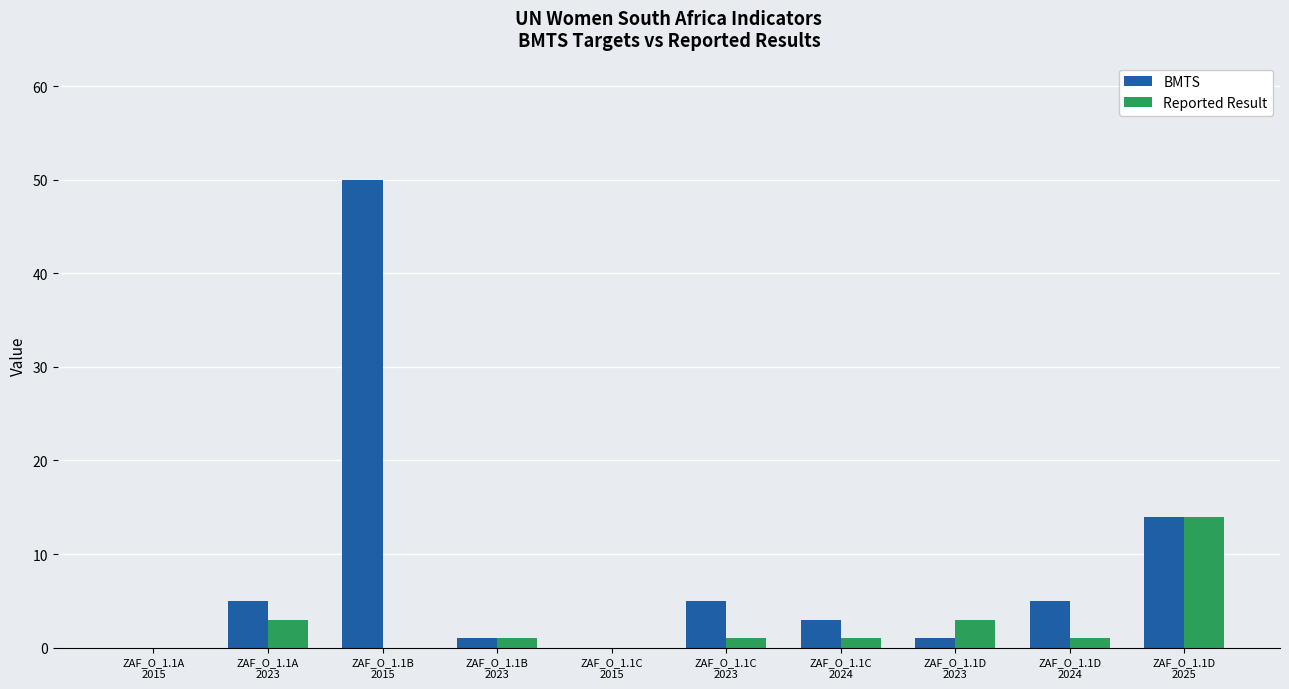

Count the number of data series in this chart.

2